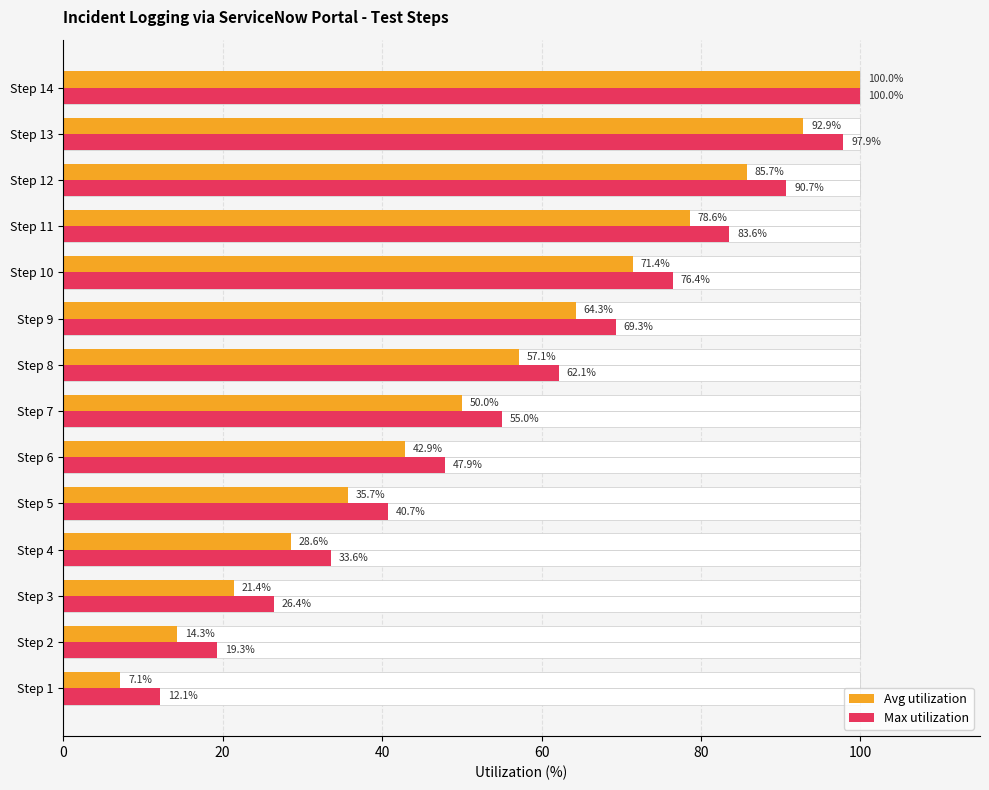

What is the difference between the second highest and second lowest values in the Max utilization series?

78.6